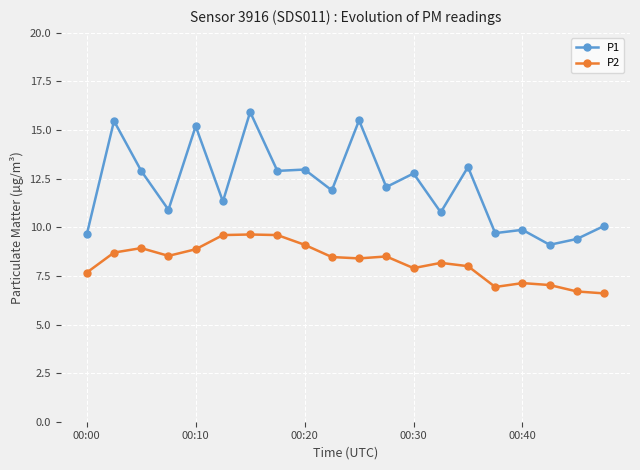

Which series has the largest total across all categories?

P1